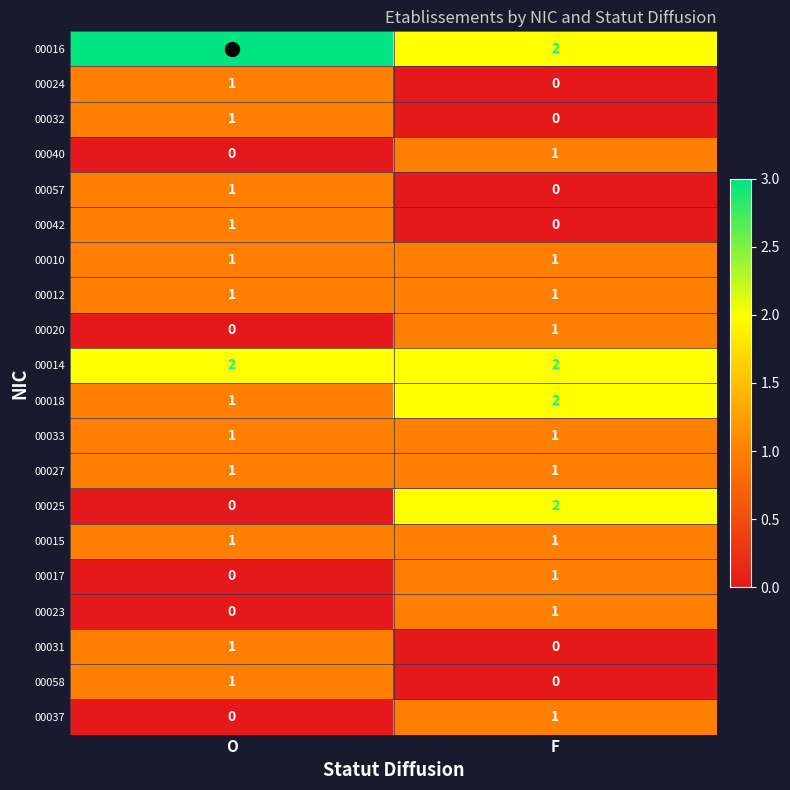

What is the spread (max minus min) of values at F?

2